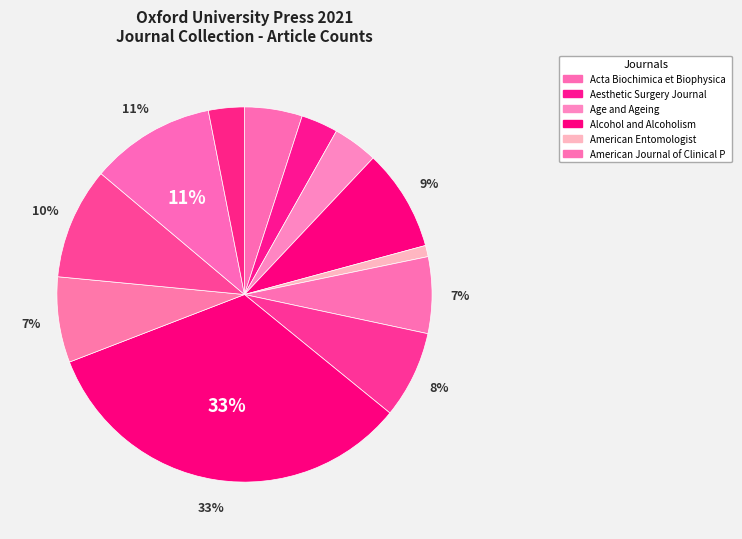

How many segments does this pie chart have?

12